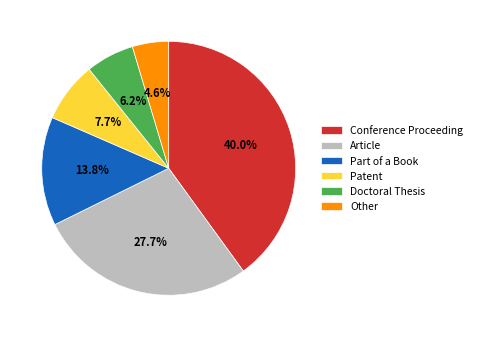

What percentage is the Article slice, to the nearest percent?

28%